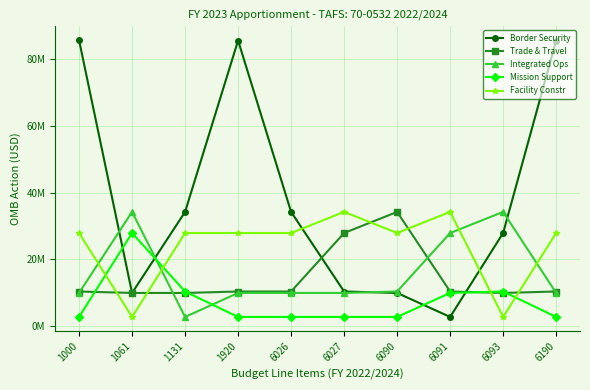

How many values in the Trade & Travel series exceed 10438663?

2